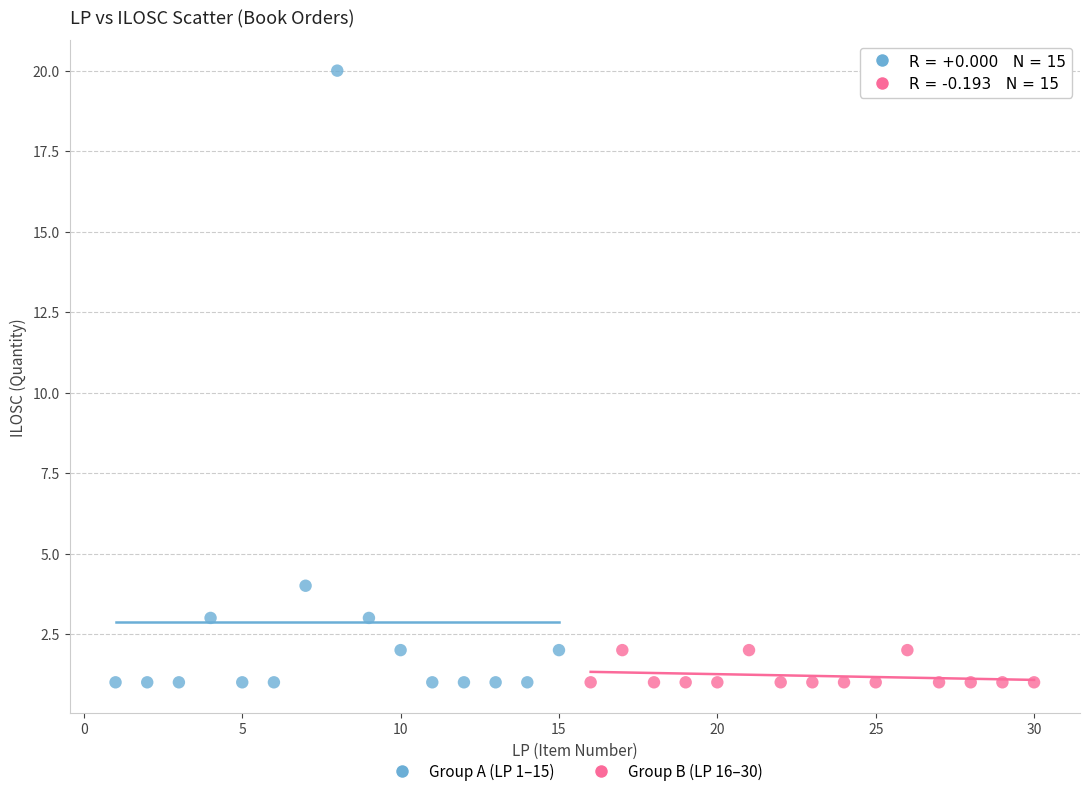

Which series contains the highest Y value?

Group A (LP 1–15)